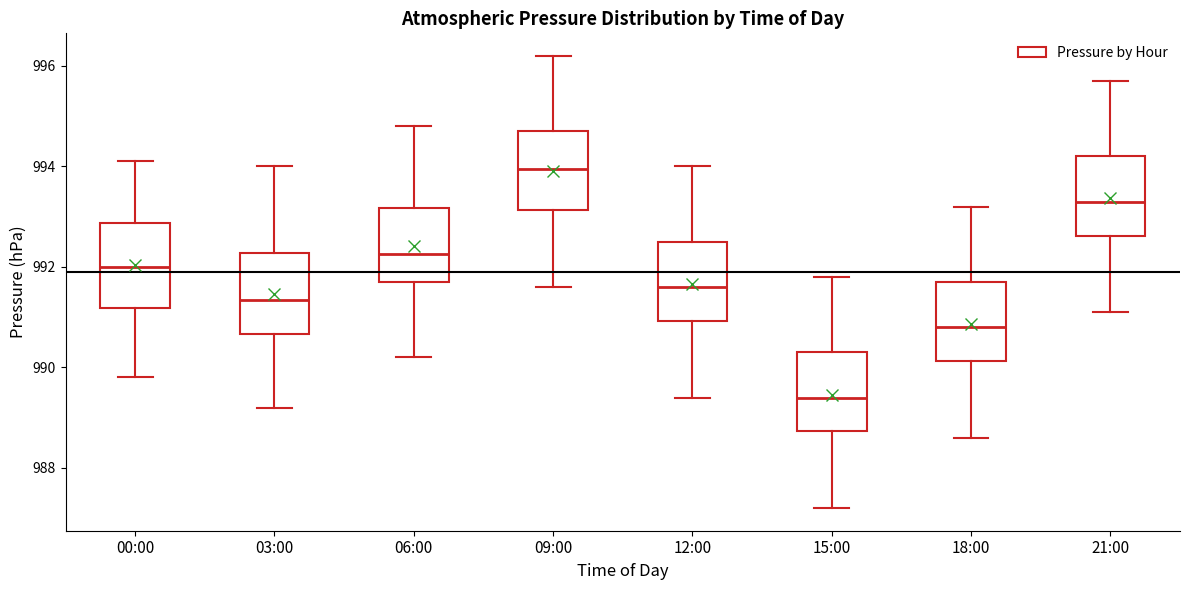

Where does the median line of the box for 15:00 sit on the y-axis? The values are not printed on the chart, so give them approximately, as read against the axis.

989.4